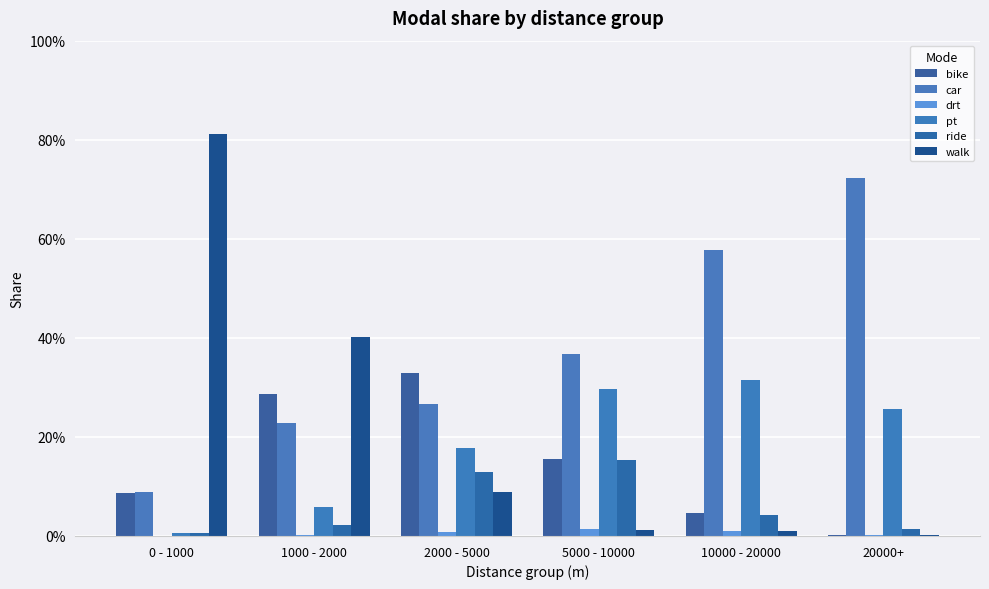

Reading left to right, transcribe all the data shown in this chart.

bike: 0 - 1000=0.1	1000 - 2000=0.3	2000 - 5000=0.3	5000 - 10000=0.2	10000 - 20000=0.0	20000+=0.0
car: 0 - 1000=0.1	1000 - 2000=0.2	2000 - 5000=0.3	5000 - 10000=0.4	10000 - 20000=0.6	20000+=0.7
drt: 0 - 1000=0.0	1000 - 2000=0.0	2000 - 5000=0.0	5000 - 10000=0.0	10000 - 20000=0.0	20000+=0.0
pt: 0 - 1000=0.0	1000 - 2000=0.1	2000 - 5000=0.2	5000 - 10000=0.3	10000 - 20000=0.3	20000+=0.3
ride: 0 - 1000=0.0	1000 - 2000=0.0	2000 - 5000=0.1	5000 - 10000=0.2	10000 - 20000=0.0	20000+=0.0
walk: 0 - 1000=0.8	1000 - 2000=0.4	2000 - 5000=0.1	5000 - 10000=0.0	10000 - 20000=0.0	20000+=0.0